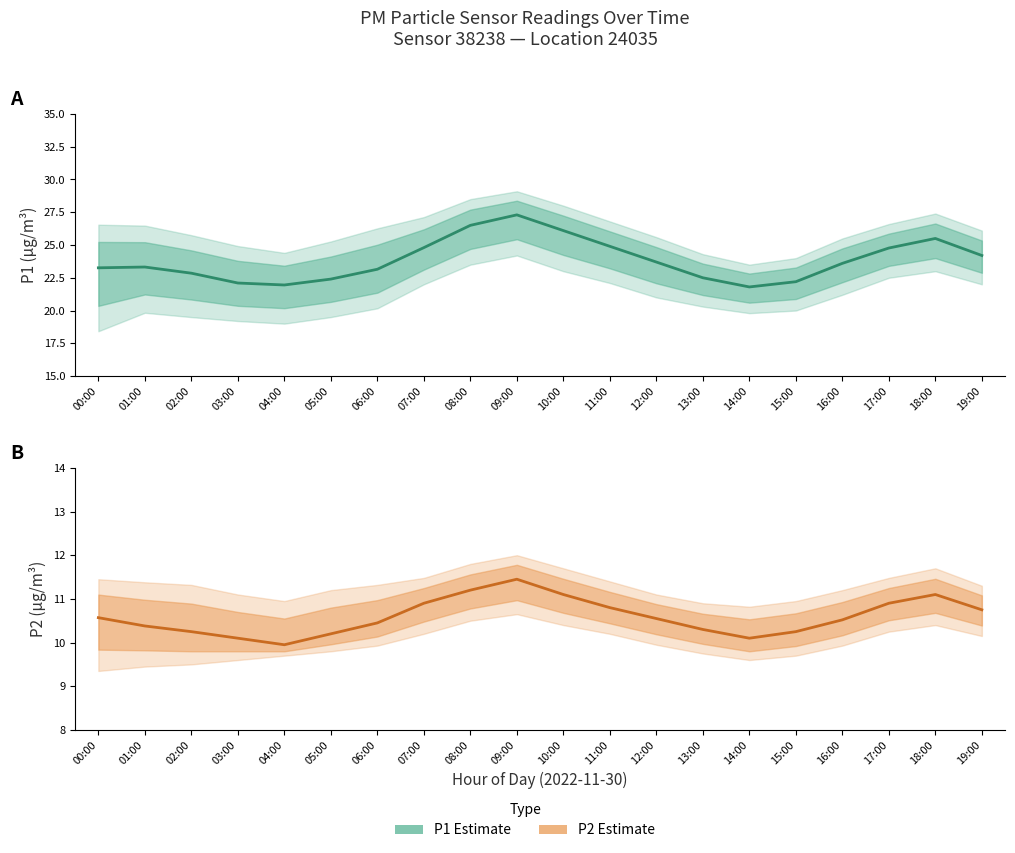

Where is P2 Estimate nearest to the value 10?

04:00